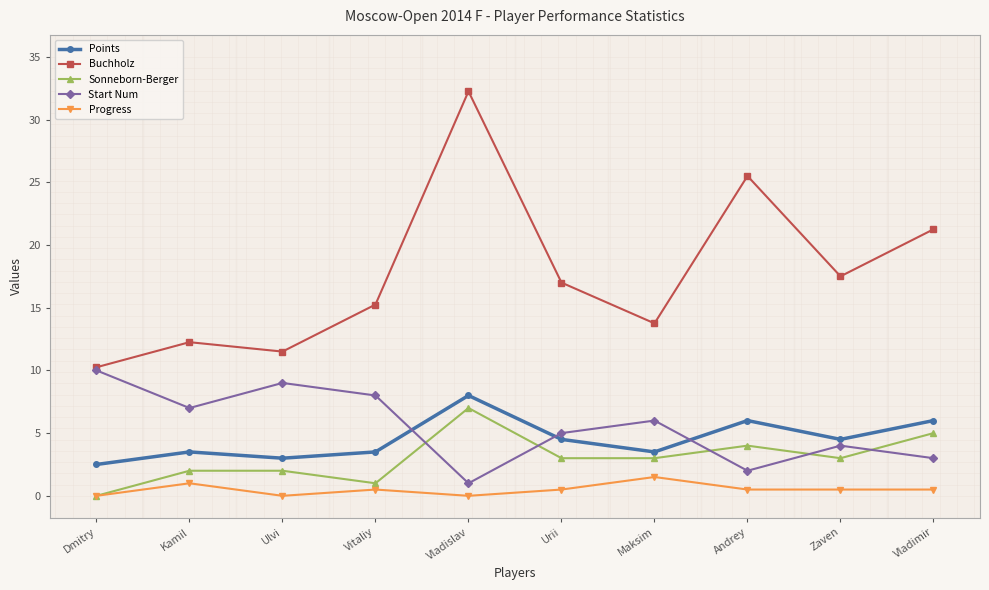

At which label does Sonneborn-Berger first exceed 3?

Vladislav